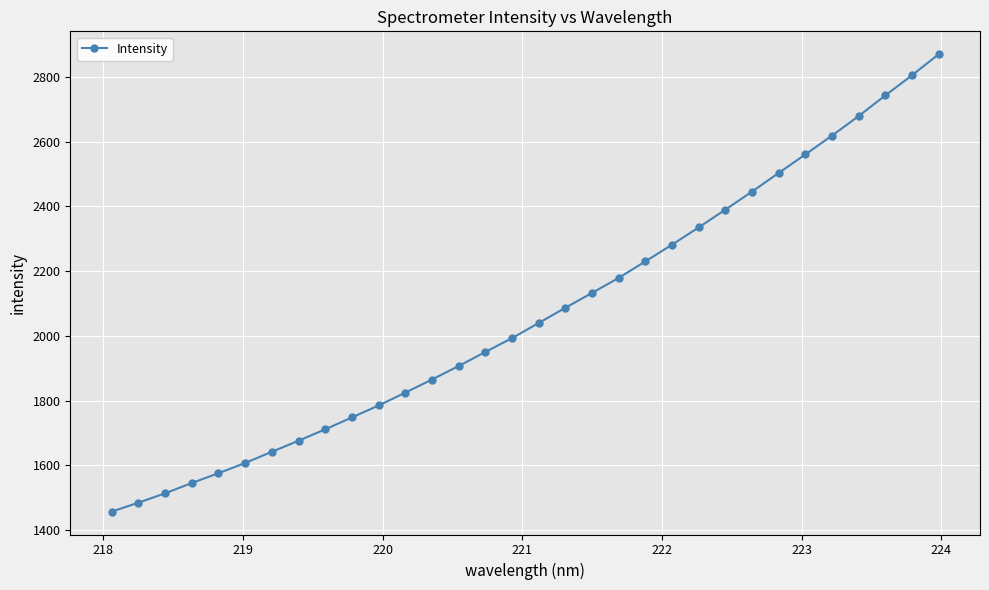

What is the maximum value shown in the chart?

2870.4